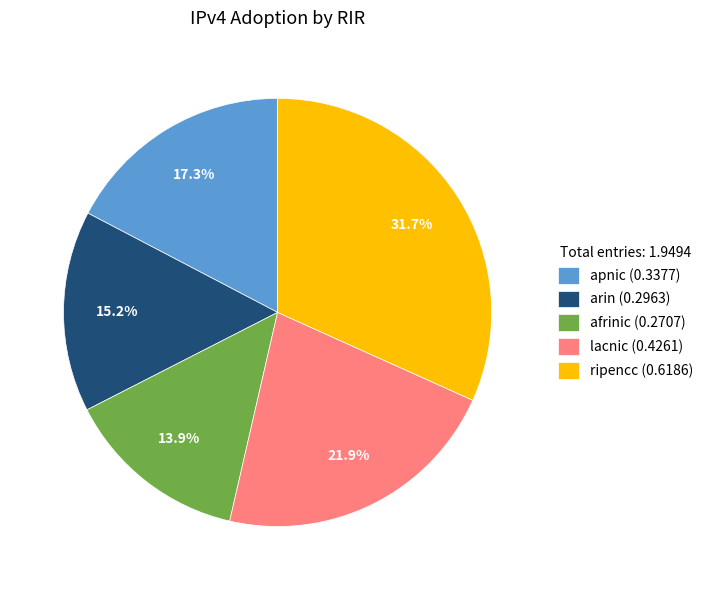

How many slices are in this pie chart?

5